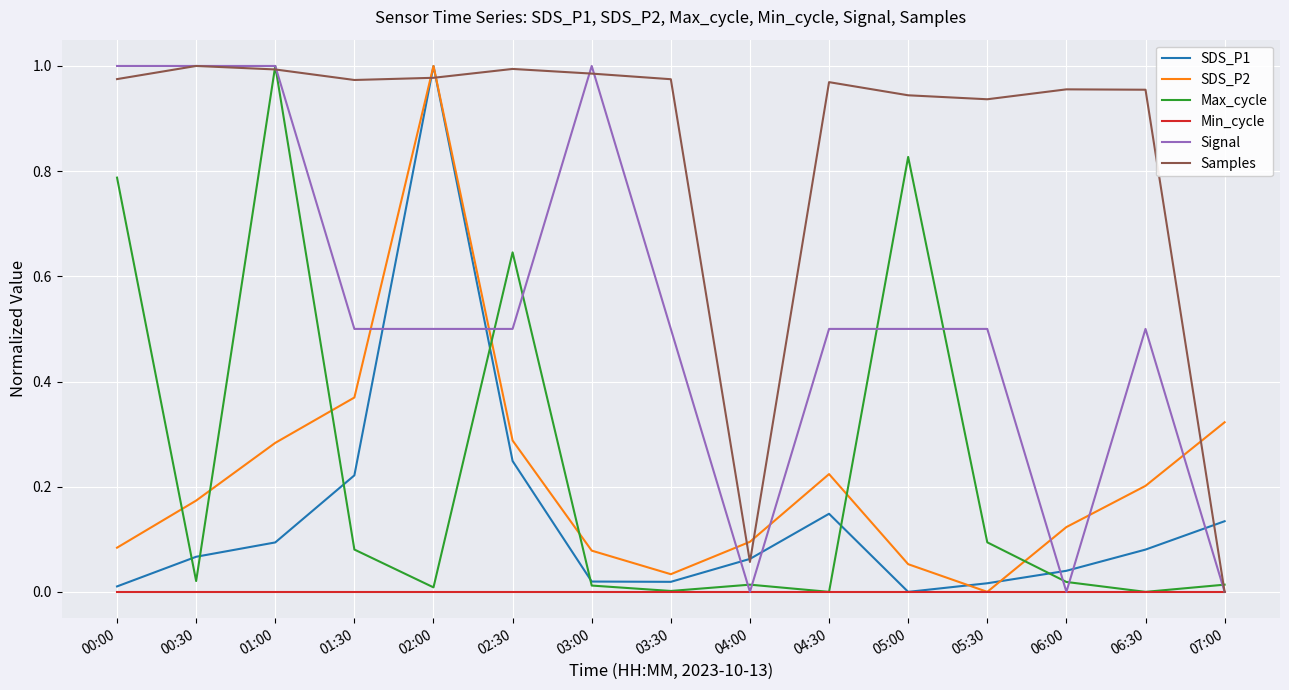

True or false: Min_cycle has a value of 0.0 at 06:30.

True